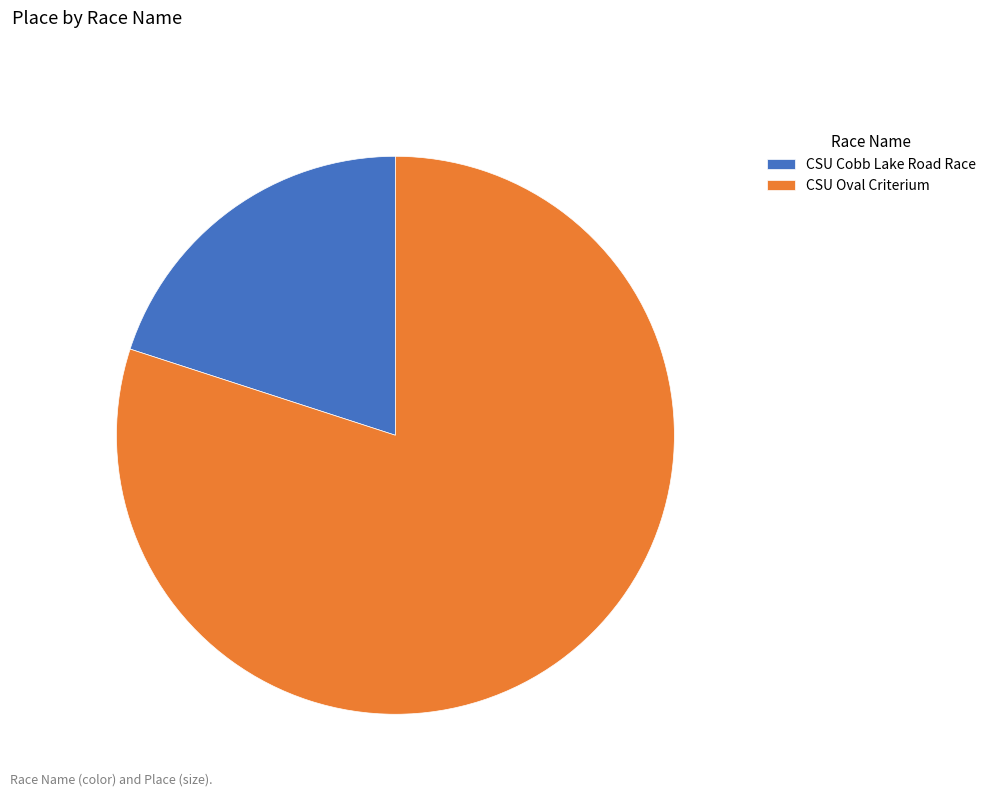

Between CSU Cobb Lake Road Race and CSU Oval Criterium, which is larger?

CSU Oval Criterium